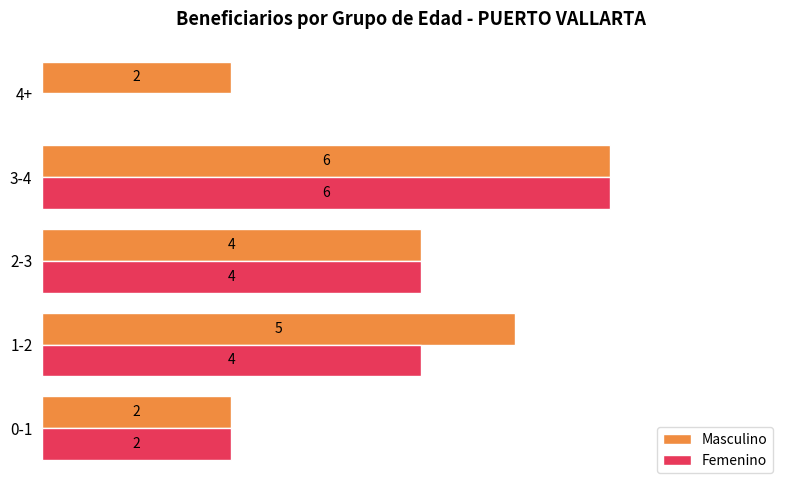

At which category is the sum across all series the highest?

3-4